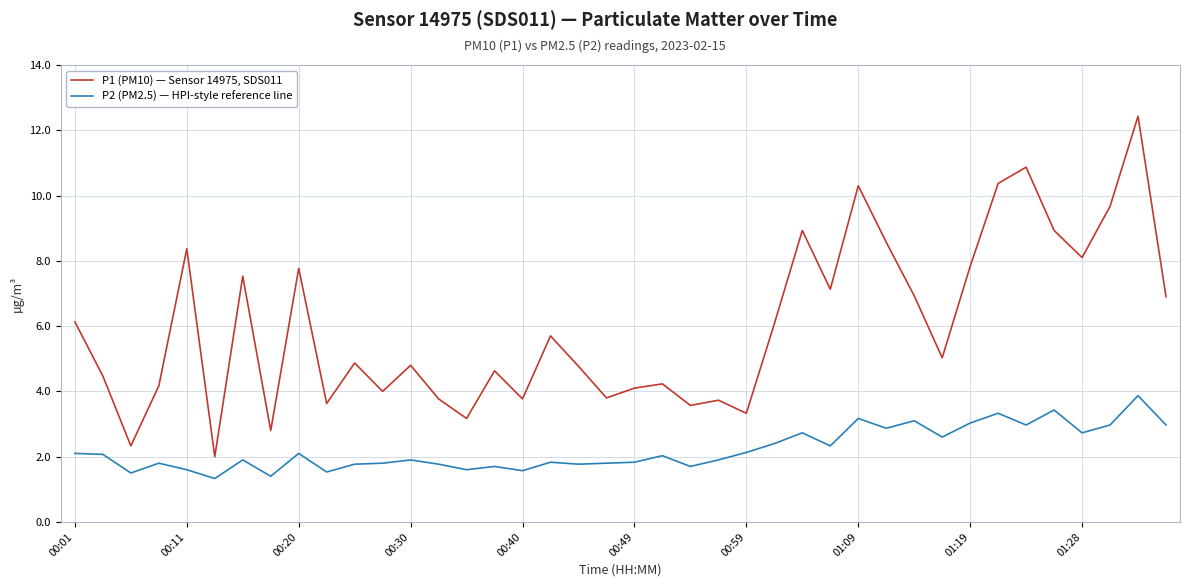

Which series has the largest total across all categories?

P1 (PM10) — Sensor 14975, SDS011